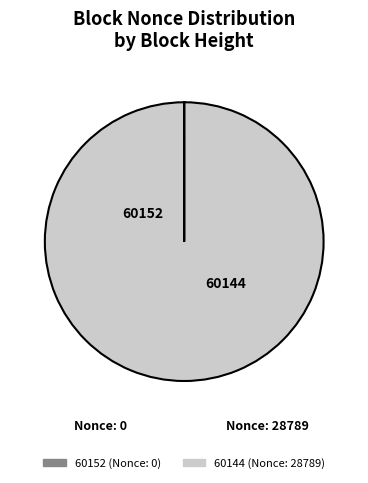

Is it true that 60144 is 100% of the pie?

True